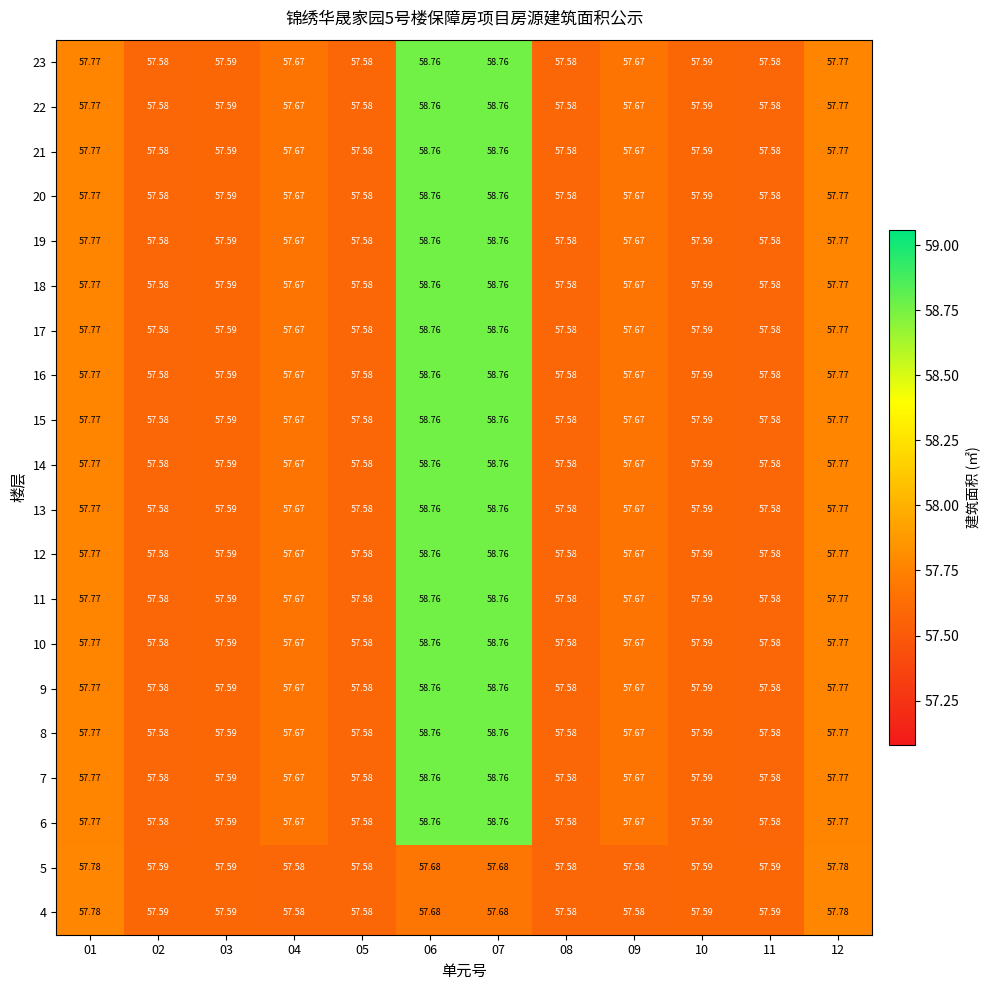

Is the value of 14 at 10 greater than the value of 8 at 07?

No